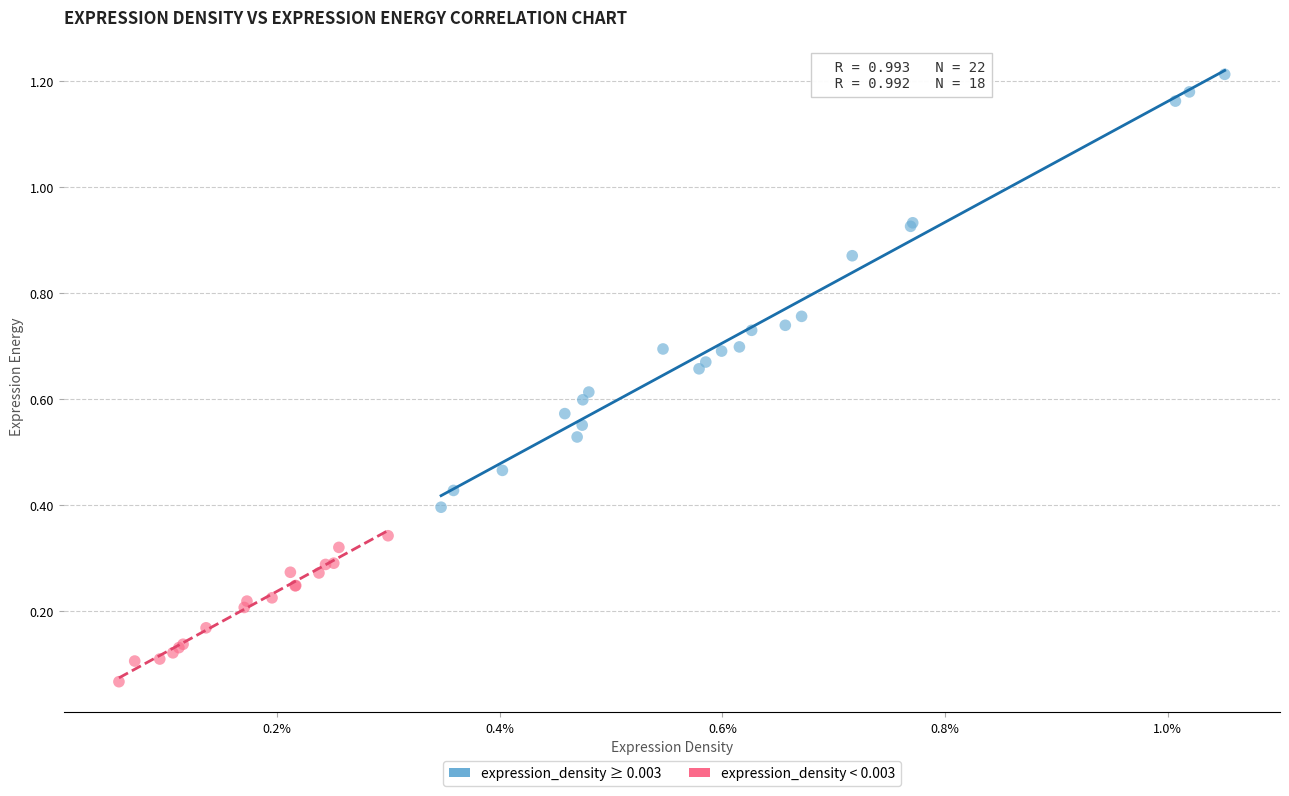

What are all the series names shown in the legend?

expression_density ≥ 0.003, expression_density < 0.003